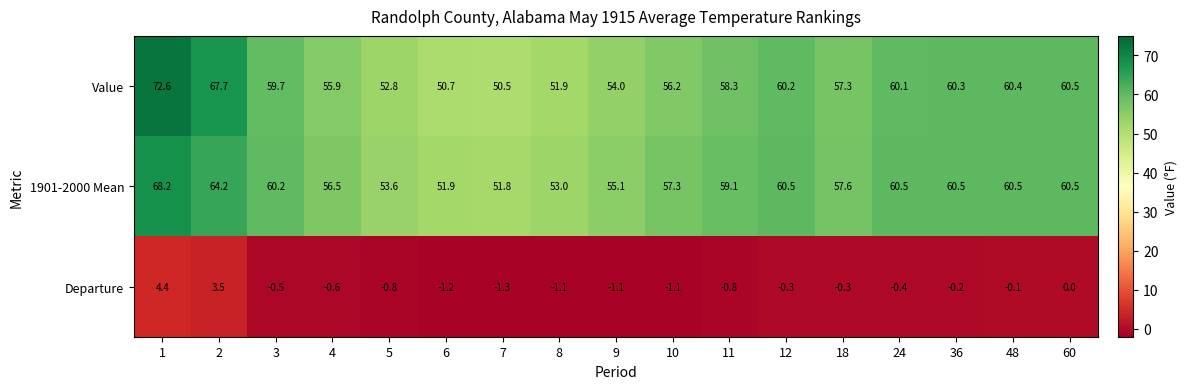

Where is Departure nearest to the value 1?

60